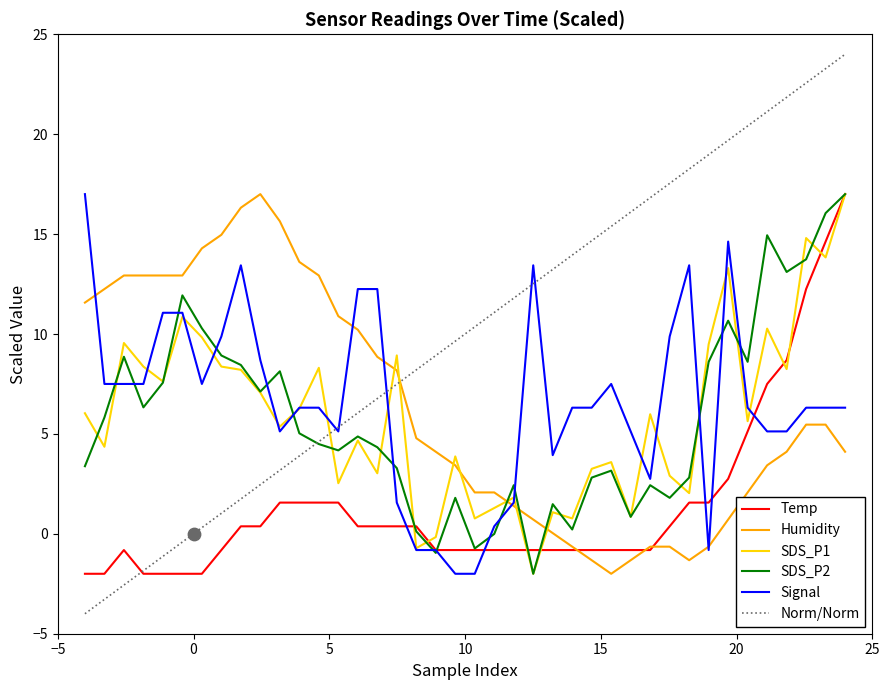

Which series has the widest spread of Y values?

Temp